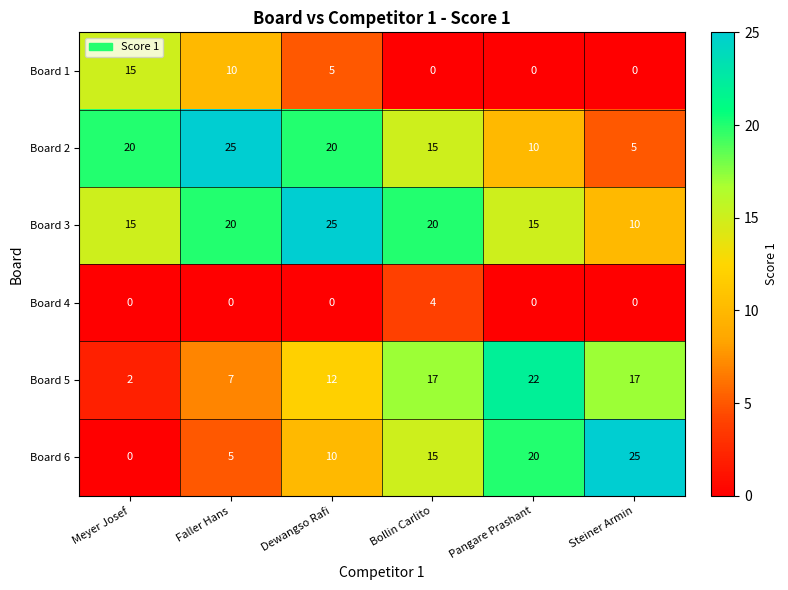

How many Board 5 values are between 7 and 17?

4